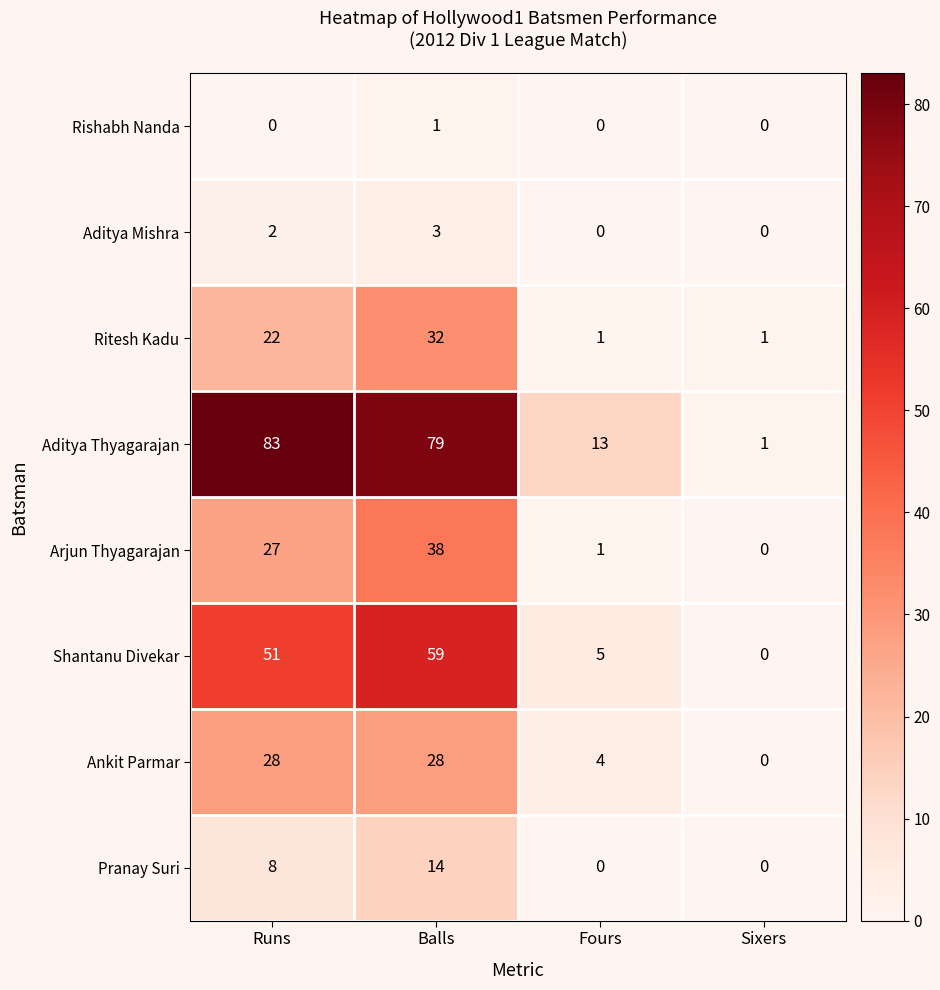

What is the maximum value shown in the chart?

83